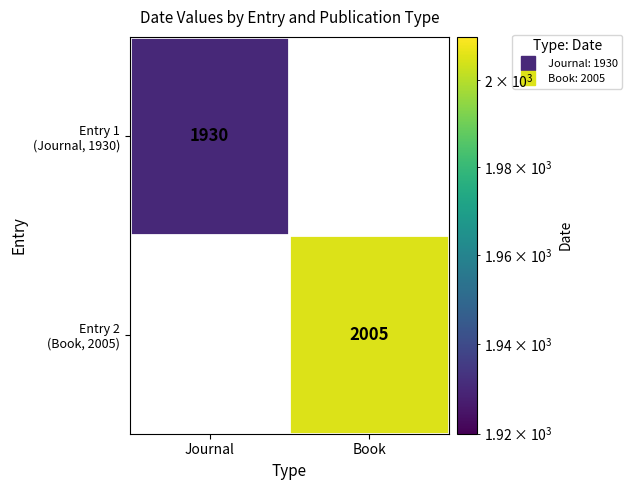

List the labels in order of Entry 2 (Book, 2005) value, largest first.

Journal, Book